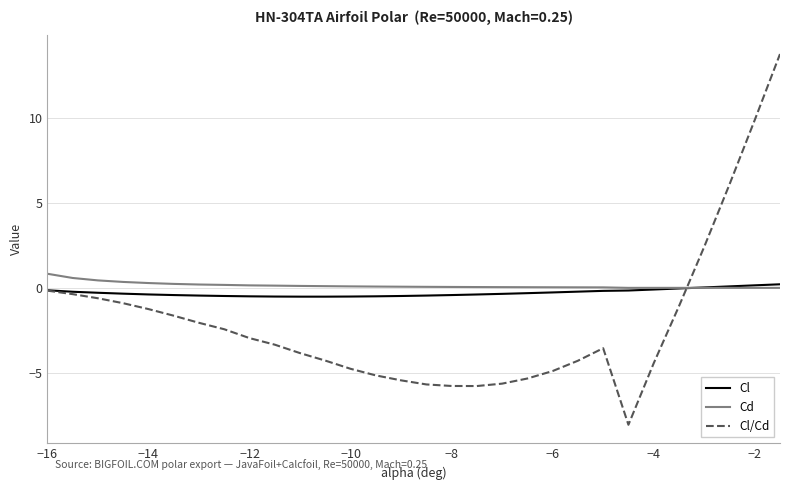

Which series has the widest spread of values?

Cl/Cd